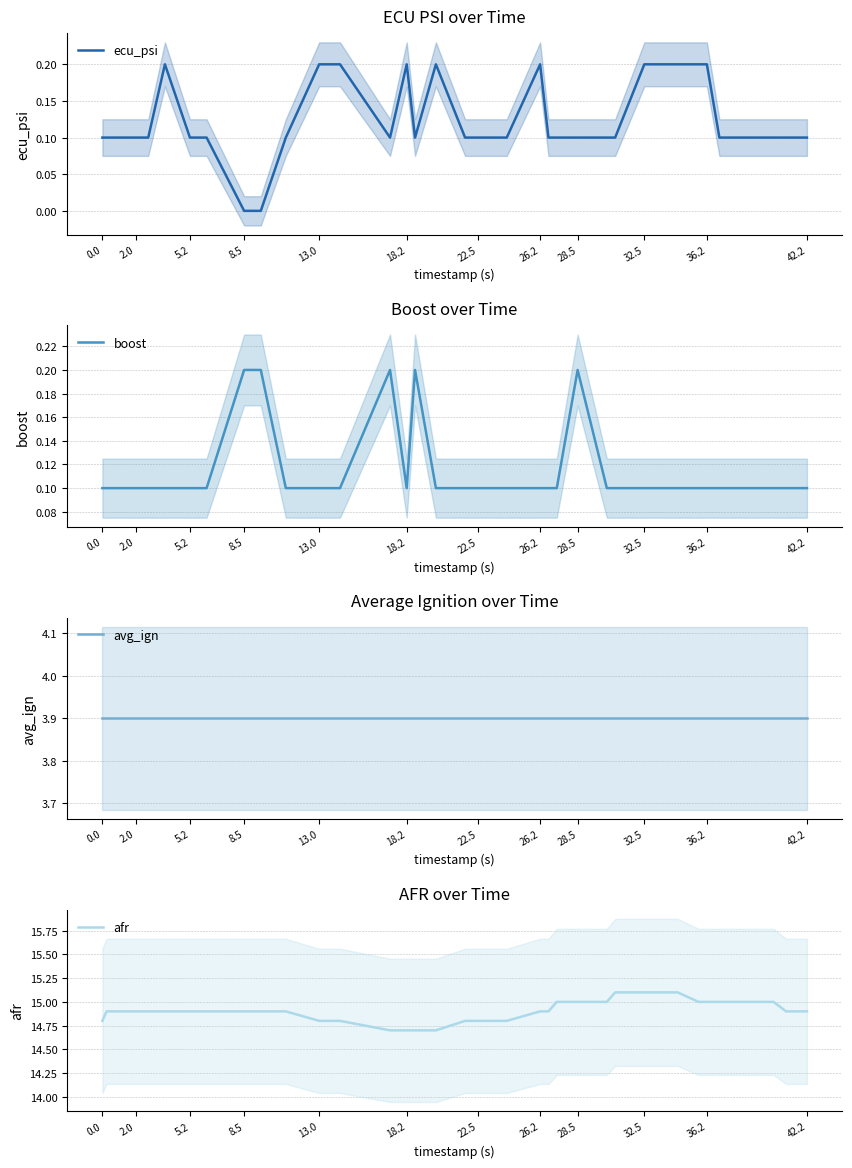

What is the label of the 36th point from the left?

42.2